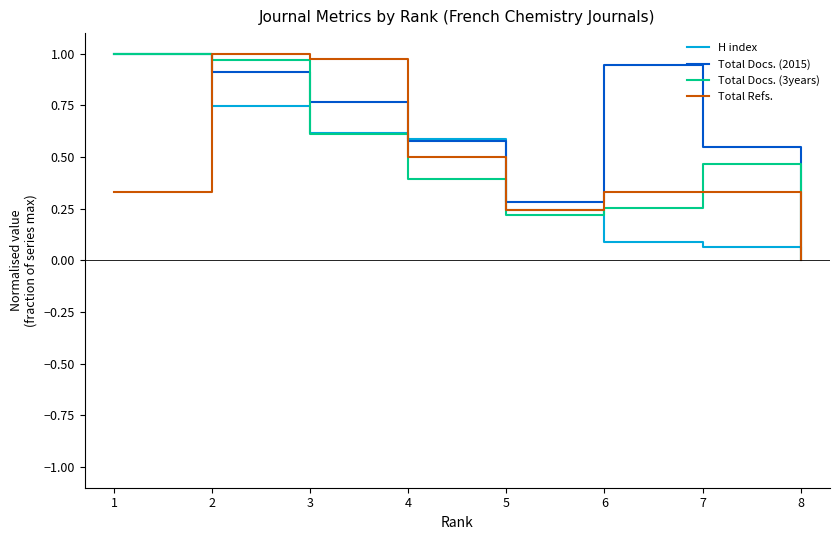

What is the total value across all series at 4?

2.1